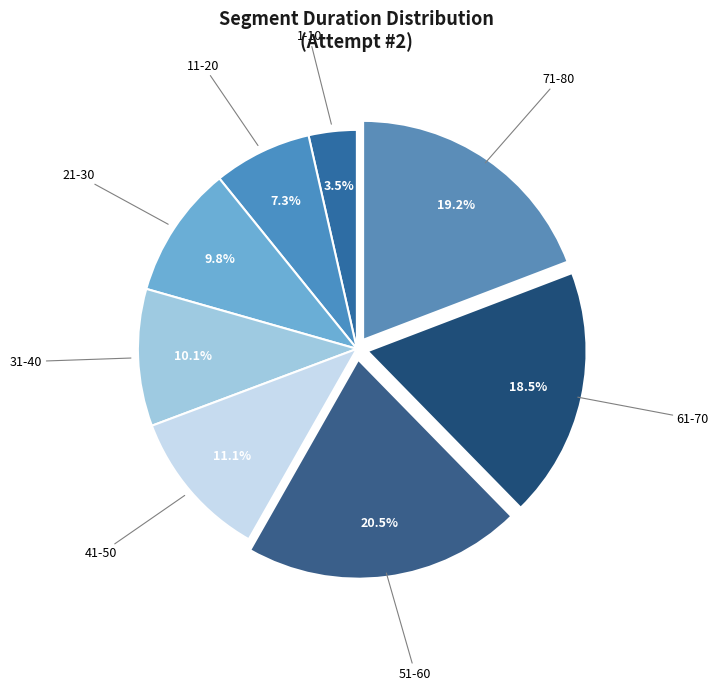

How many segments does this pie chart have?

8